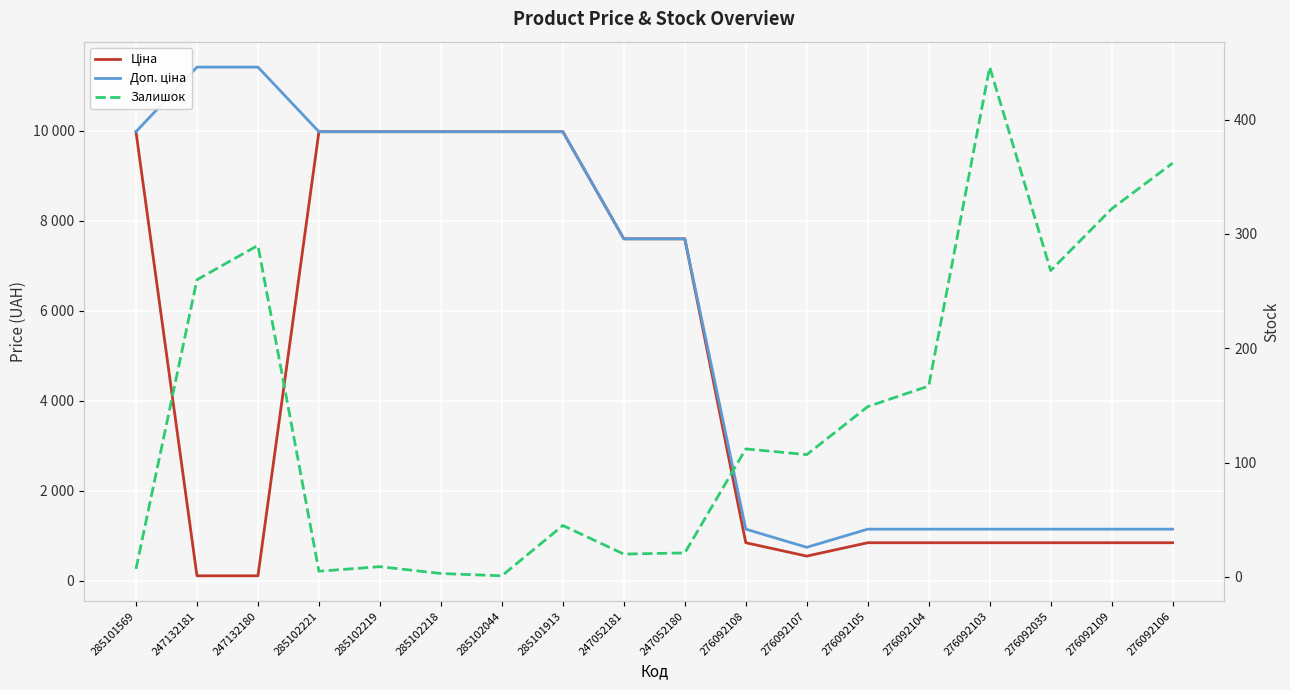

The value of Залишок at 285101913 is 45.0. True or false?

True